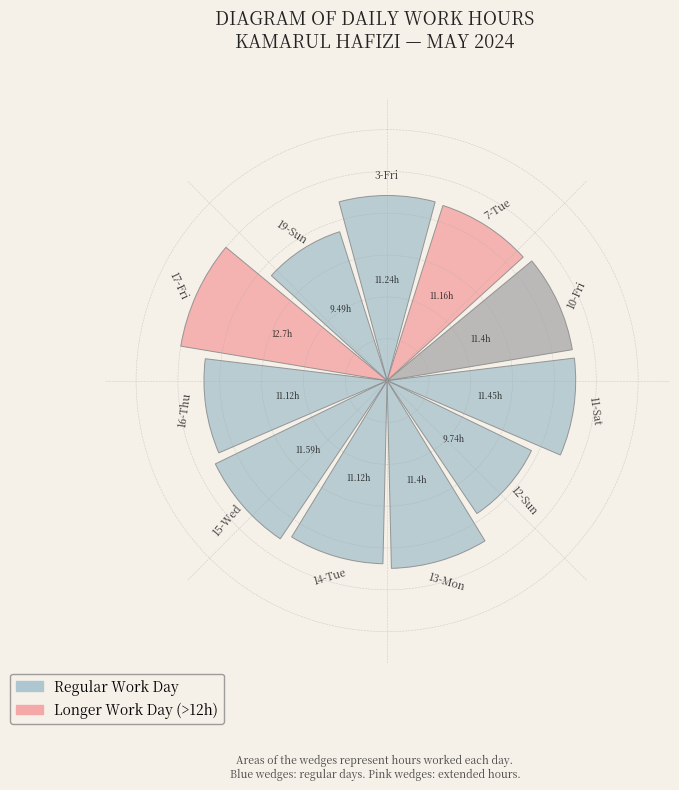

Are the bars horizontal?

No